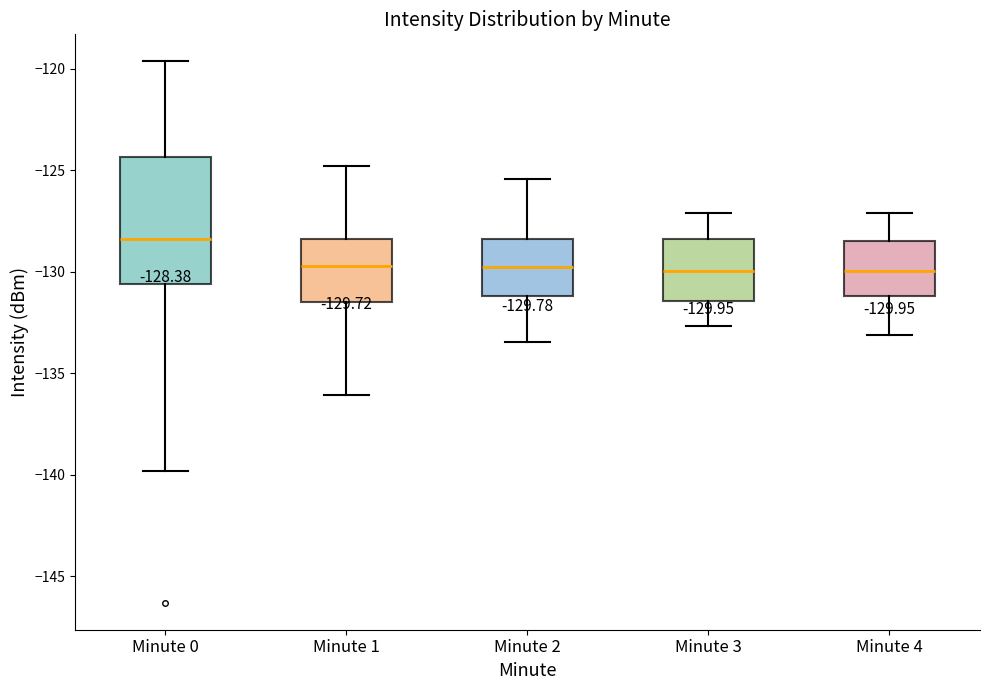

Comparing the boxes themselves (not the whiskers), which one is the tallest?

Minute 0